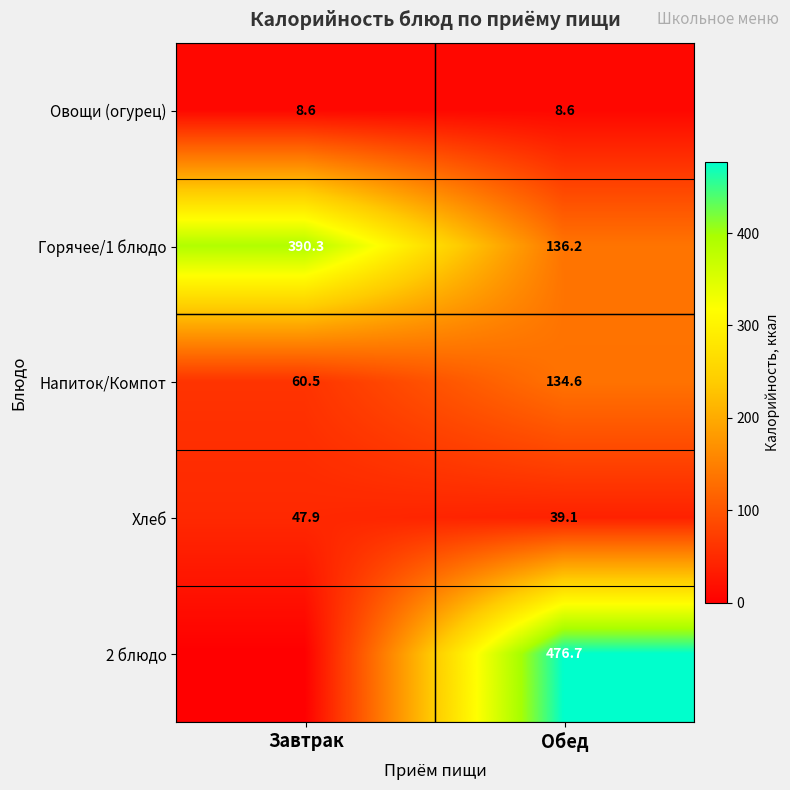

Where is Хлеб nearest to the value 43?

Обед